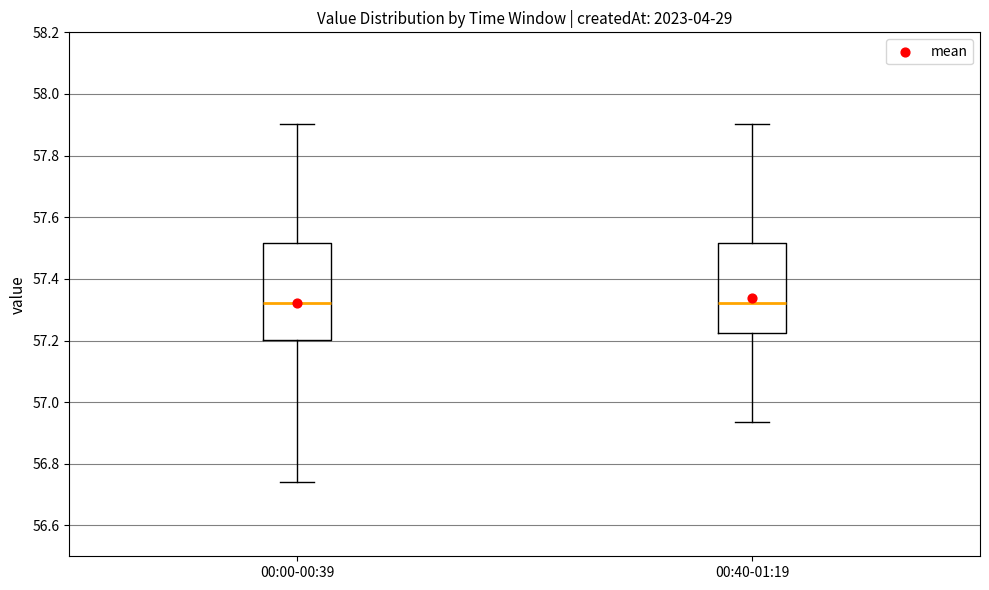

Reading left to right, read every box against the y-axis: the position of its median line, the range the box covers, and the ends of its whiskers. The values are not printed on the chart, so give them approximately, as read against the axis.

00:00-00:39: median 57.32, box 57.20 to 57.52, whiskers 56.74 to 57.90
00:40-01:19: median 57.32, box 57.22 to 57.52, whiskers 56.94 to 57.90